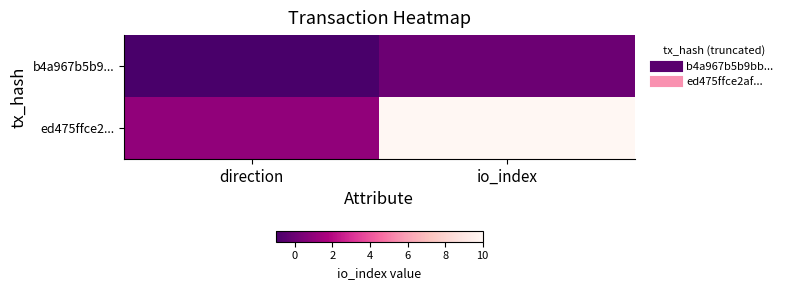

Reading right to left, what are all the values shown in this chart?

b4a967b5b9...: io_index=0	direction=-1
ed475ffce2...: io_index=10	direction=1